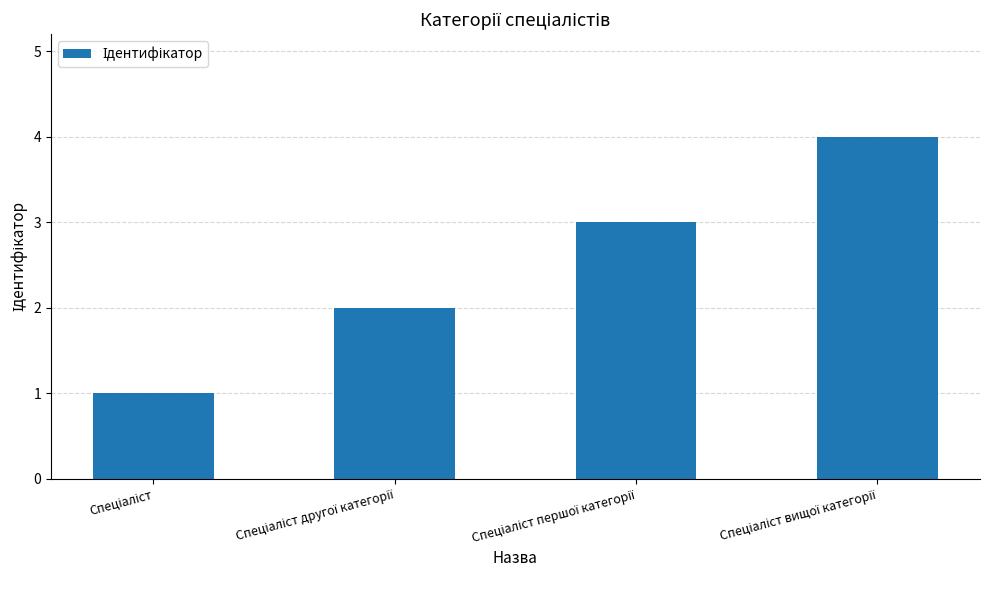

What is the maximum value shown in the chart?

4